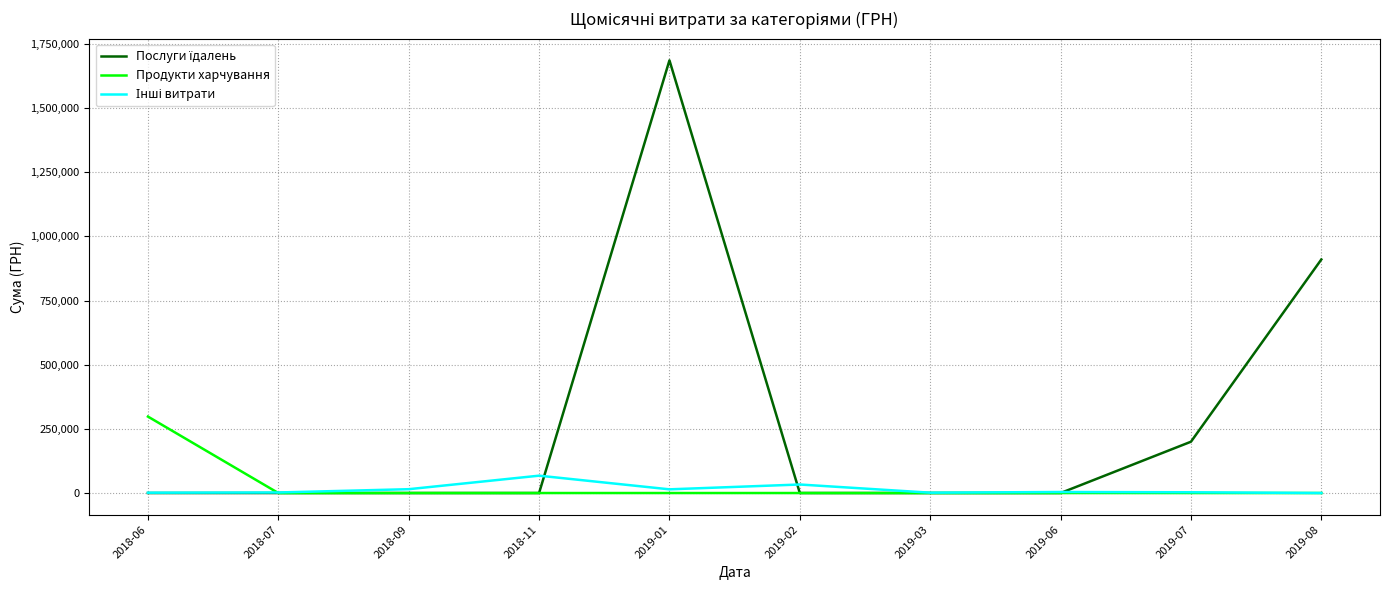

What is the maximum value shown in the chart?

1685843.0